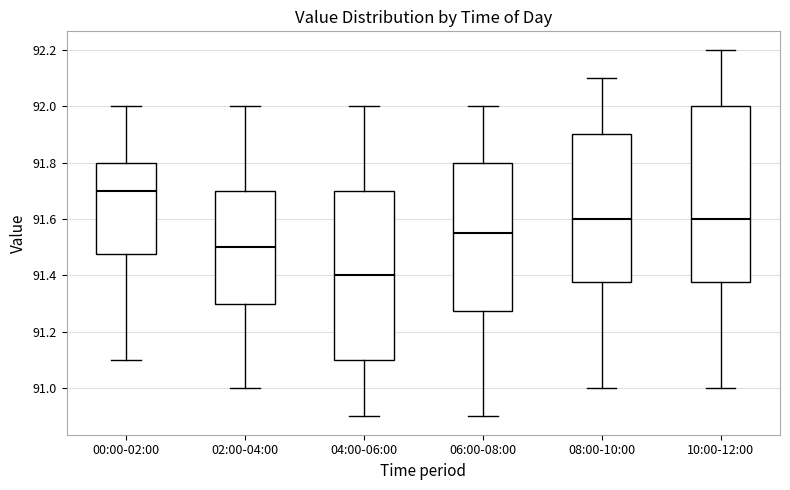

Where is the upper edge of the box for 00:00-02:00 on the y-axis? The values are not printed on the chart, so give them approximately, as read against the axis.

91.80